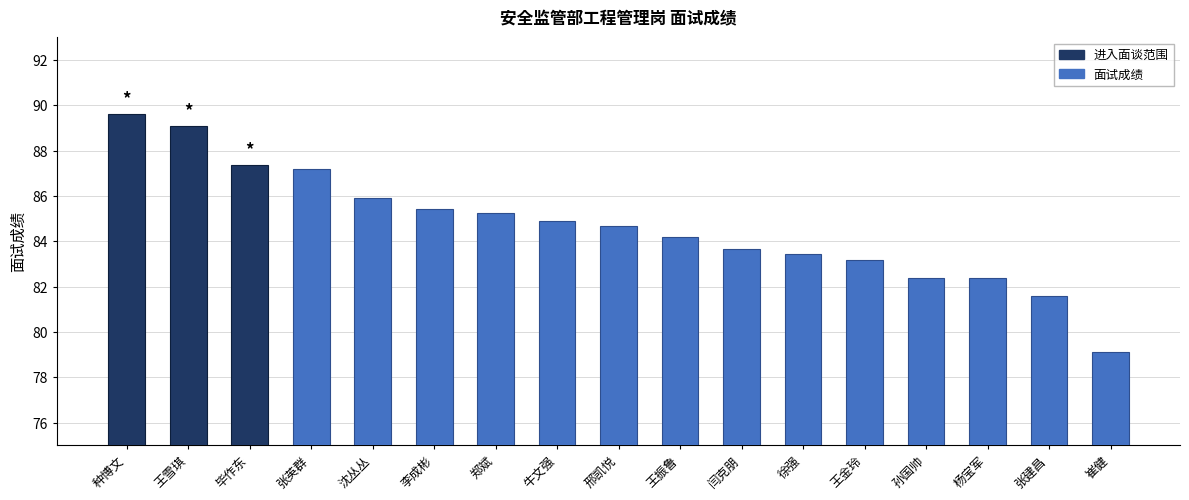

Between 沈丛丛 and 种博文, which is larger?

种博文